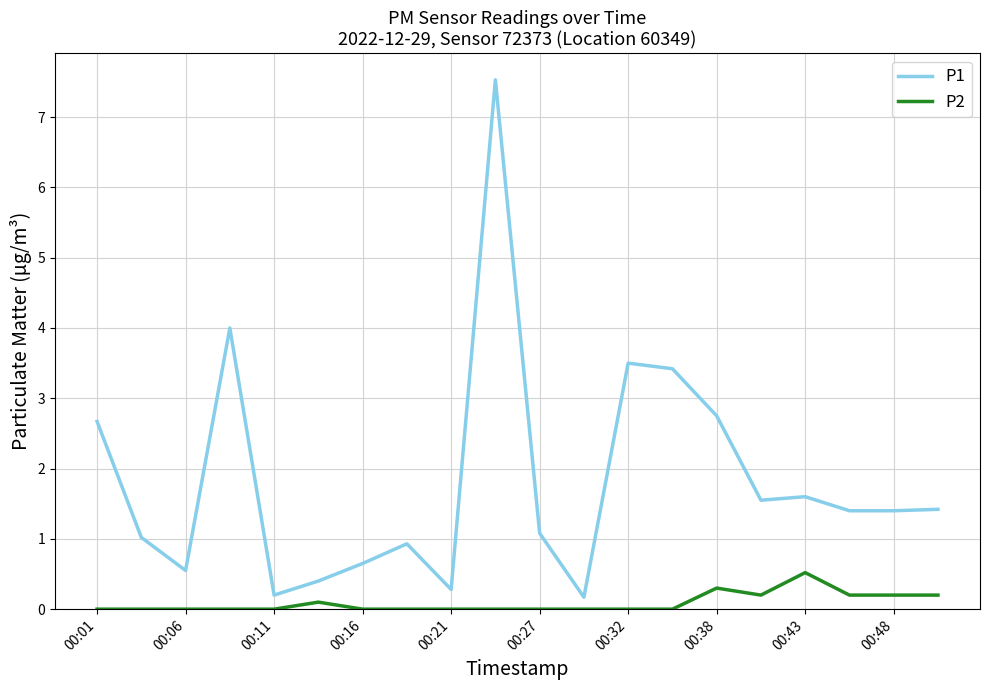

True or false: P1 and P2 intersect in this chart.

False